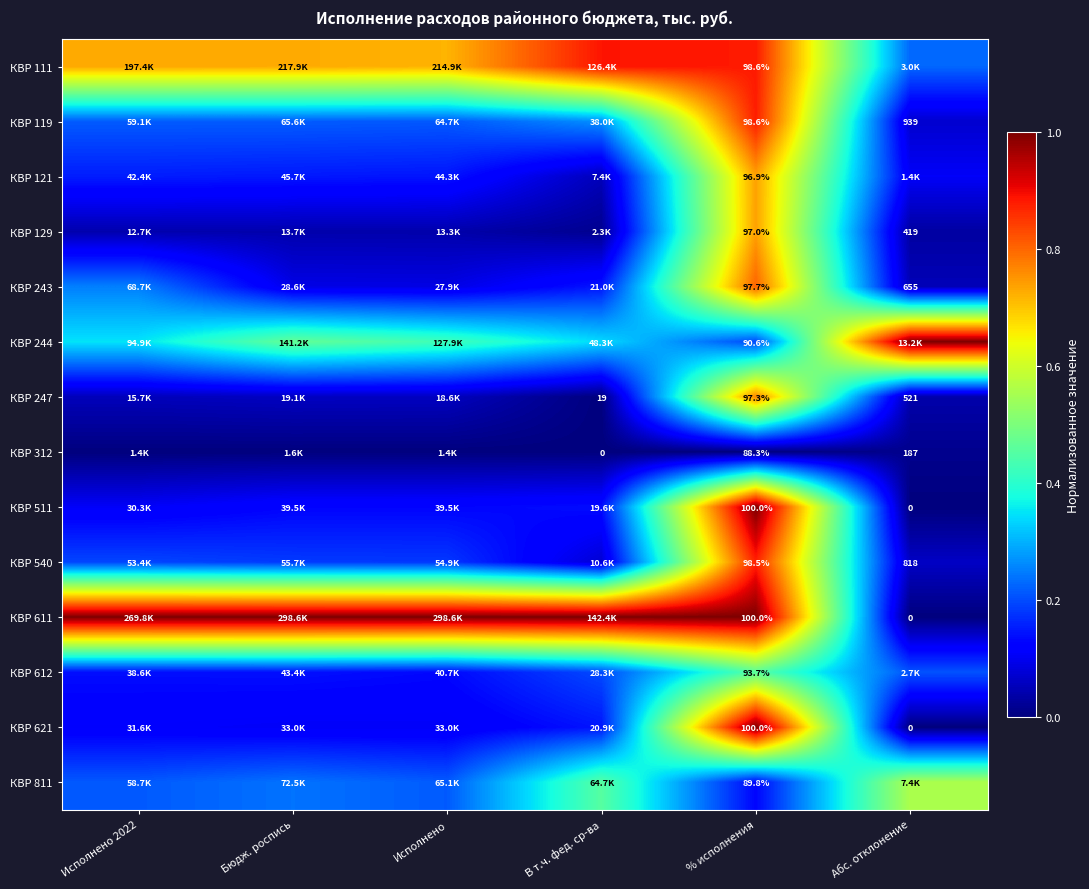

What is the maximum value shown in the chart?

1.0